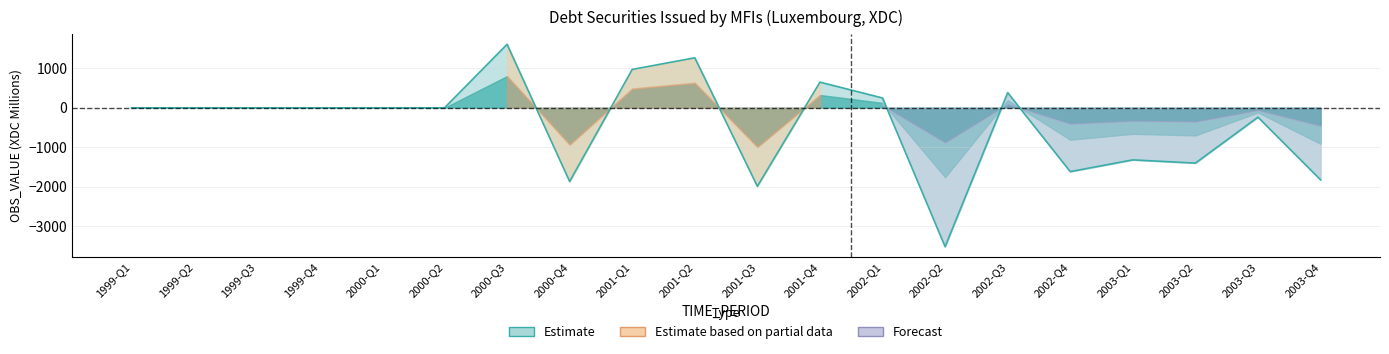

Is it true that the value at 2001-Q1 is 973.3?

True